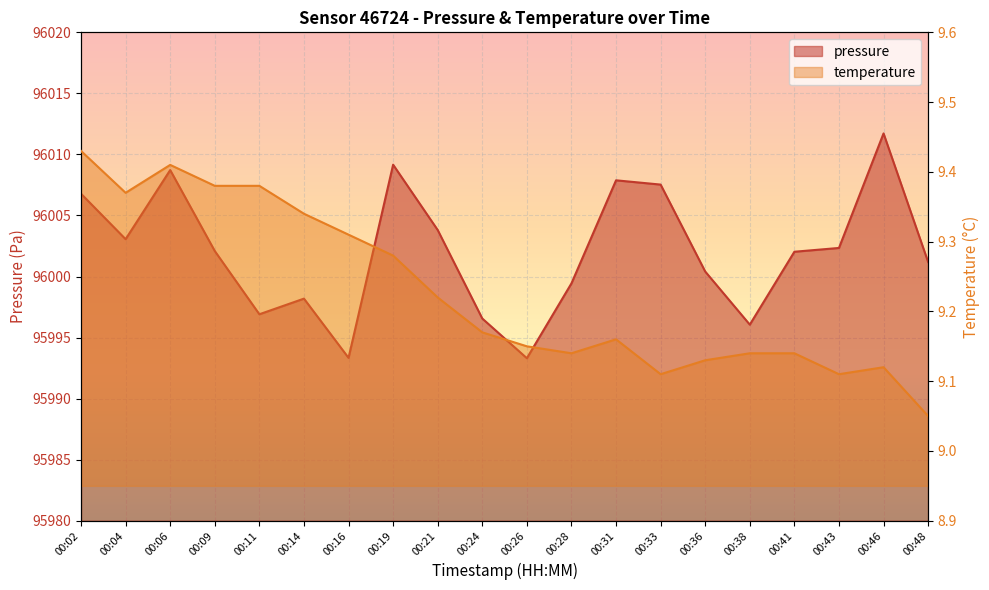

In pressure, how many points are lower than both neighbors (excluding endpoints)?

5